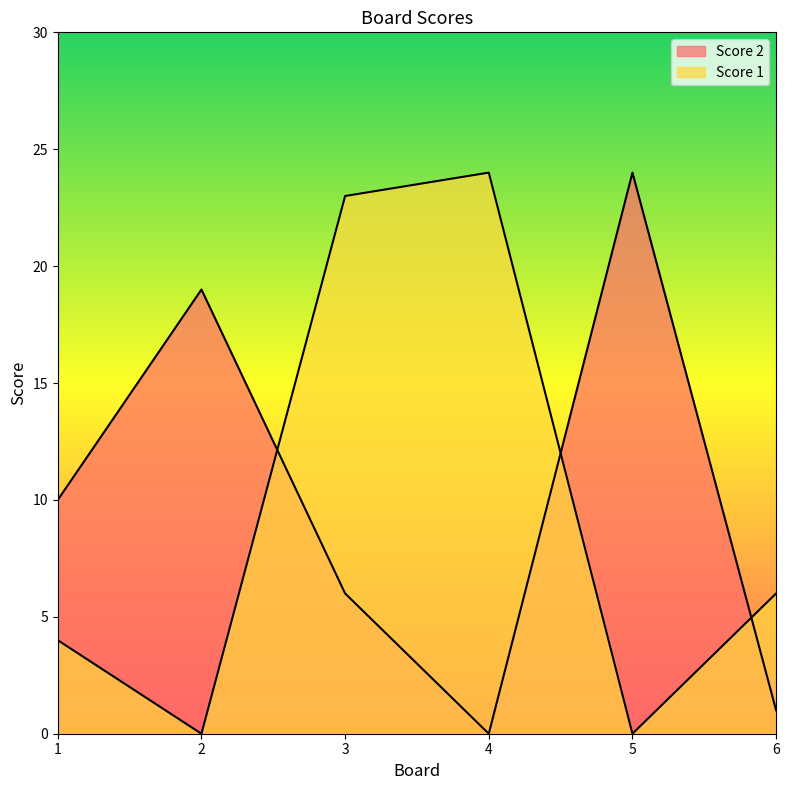

What is the difference between the maximum and minimum values in the Score 1 series?

24